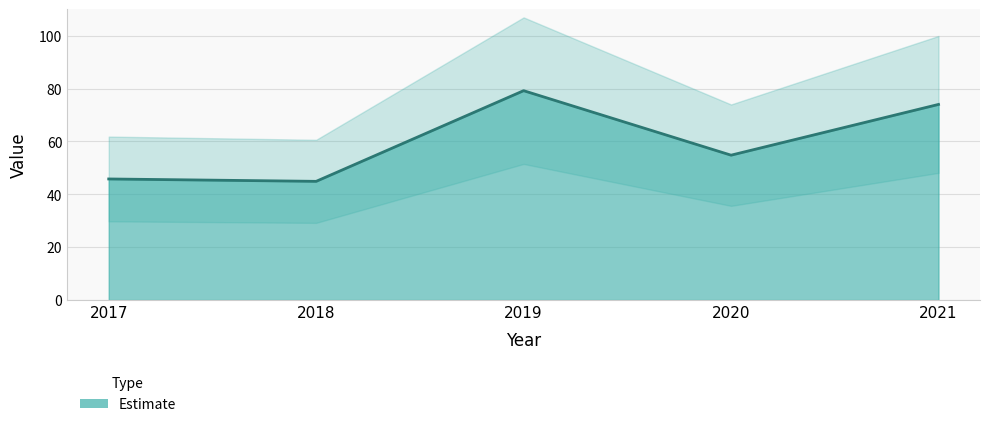

Where is the data nearest to the value 62?

2020